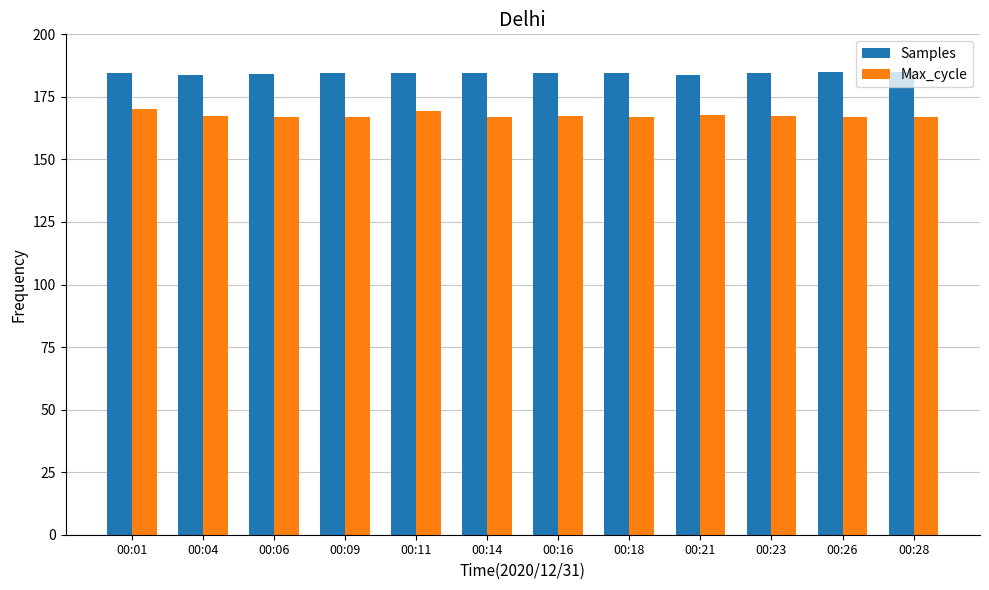

How many distinct data groups are displayed?

2